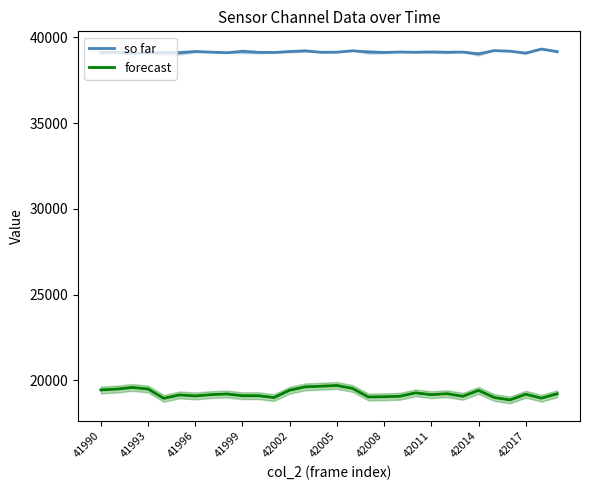

True or false: so far and forecast intersect in this chart.

False